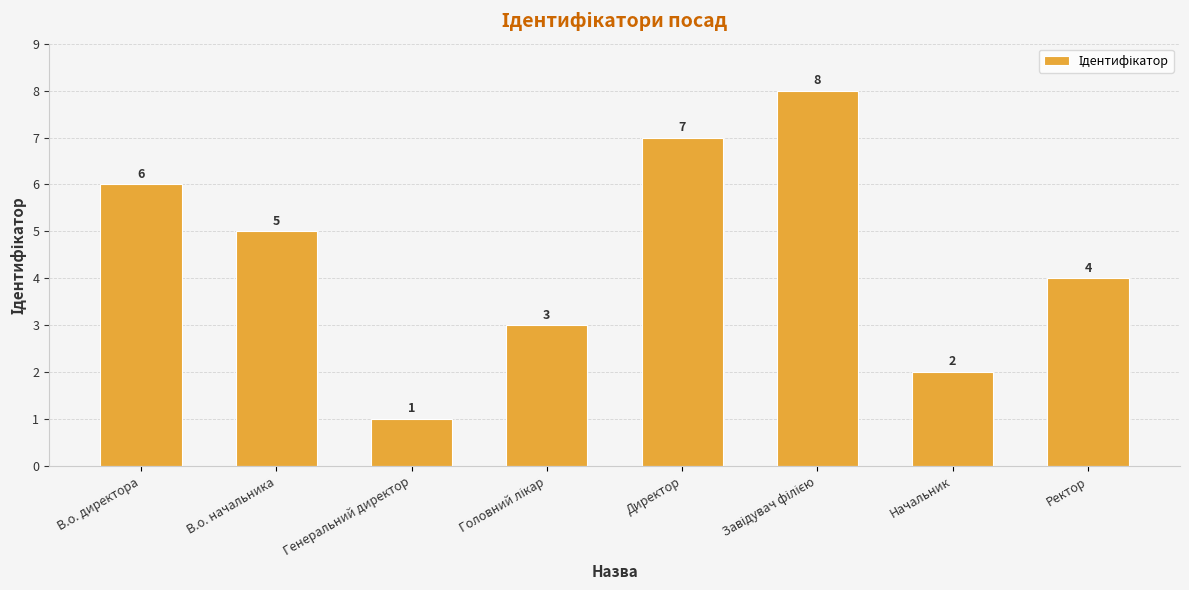

What is the minimum value shown in the chart?

1